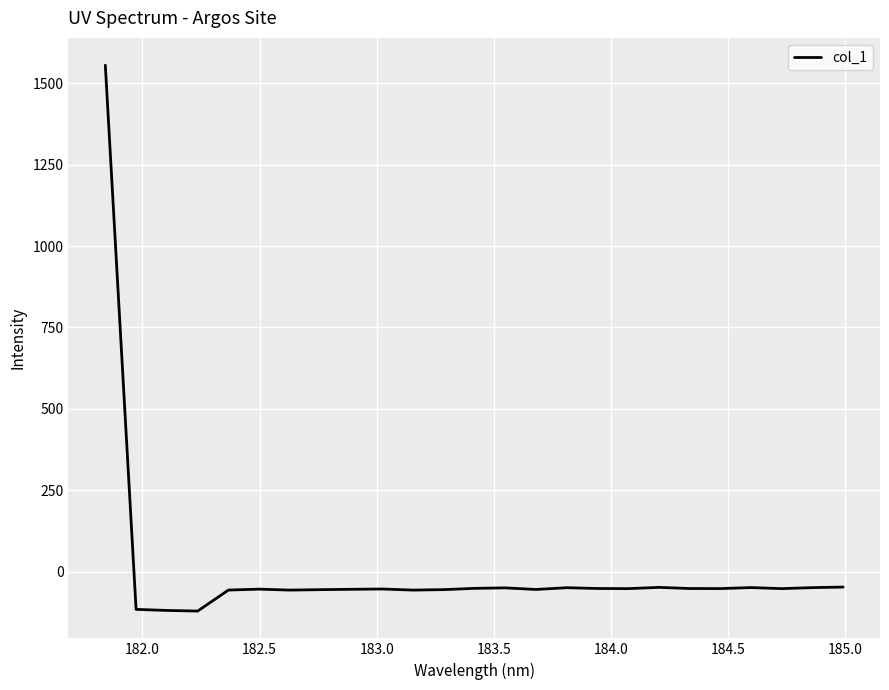

What is the difference between the maximum and minimum values?

1675.3